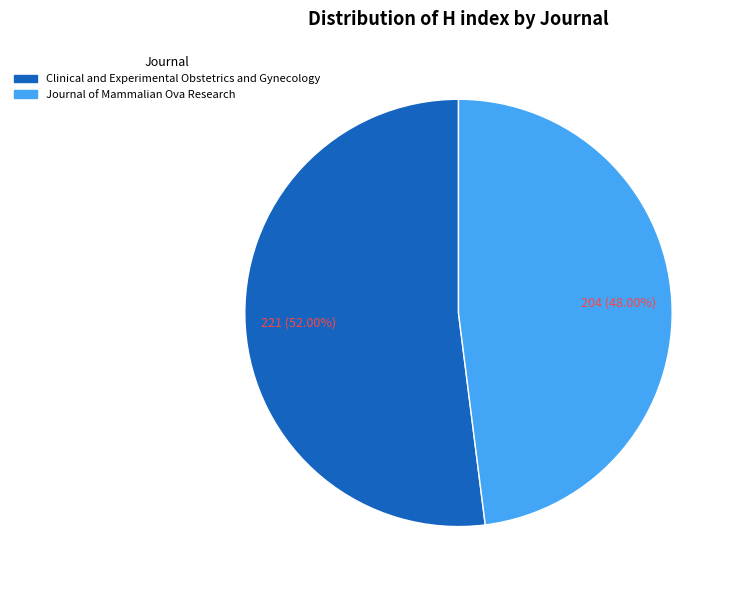

What percentage is the Journal of Mammalian Ova Research slice, to the nearest percent?

48%